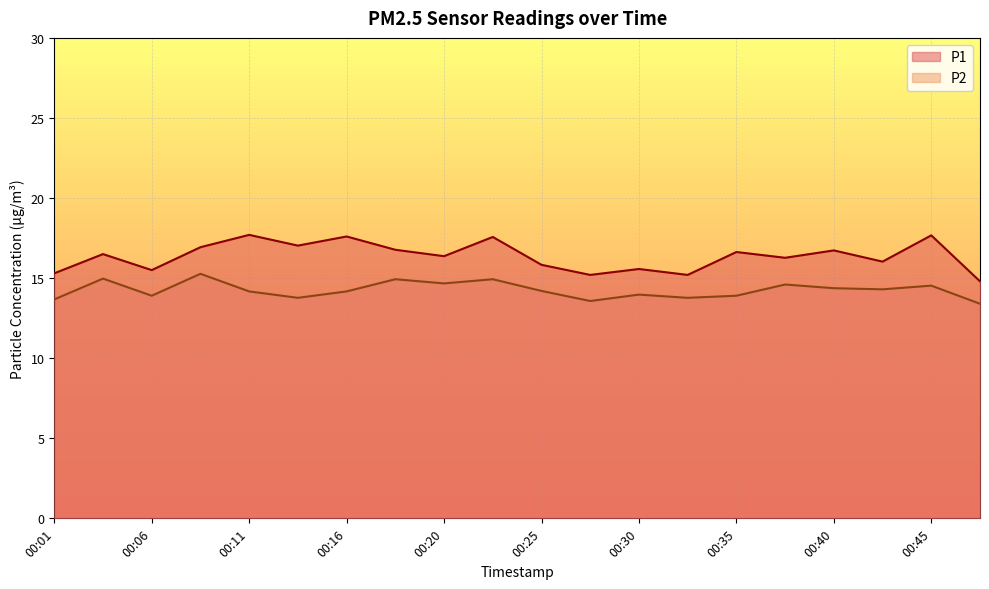

What is the total value across all series at 00:45?

32.2